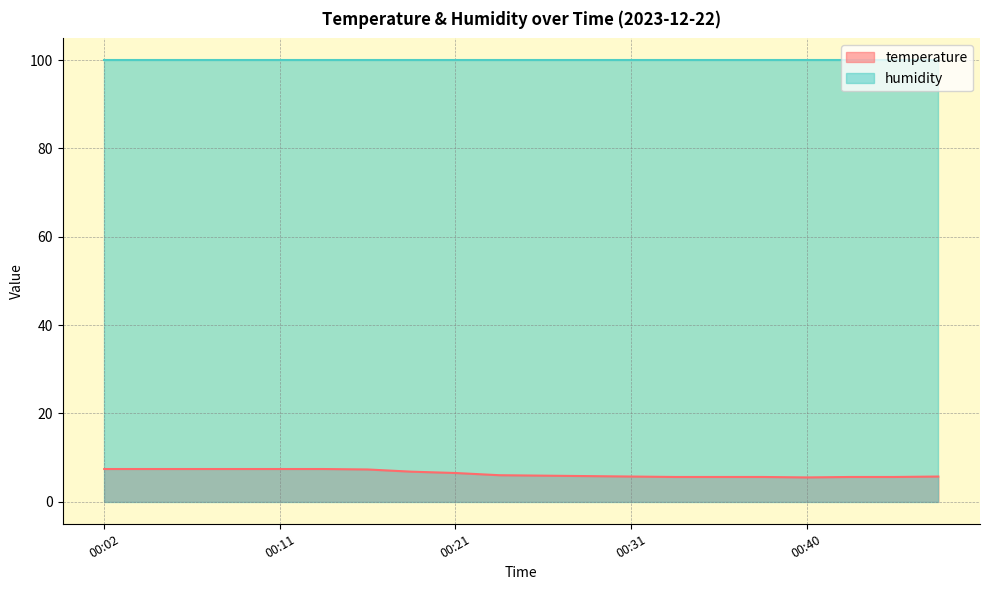

The chart shows a value of 5.5 at 00:40. True or false?

True